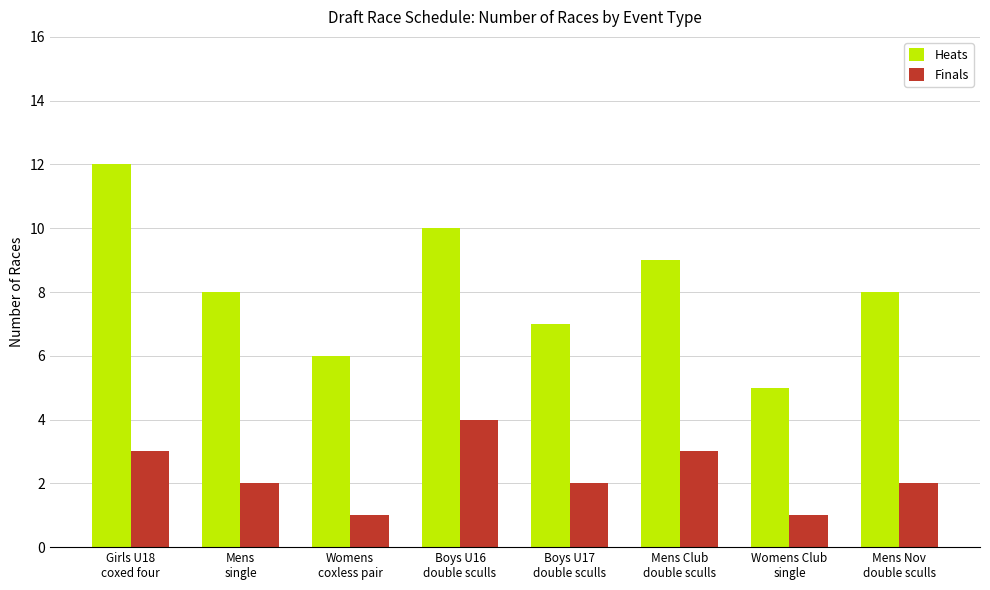

At which label does Finals first exceed 2?

Girls U18
coxed four